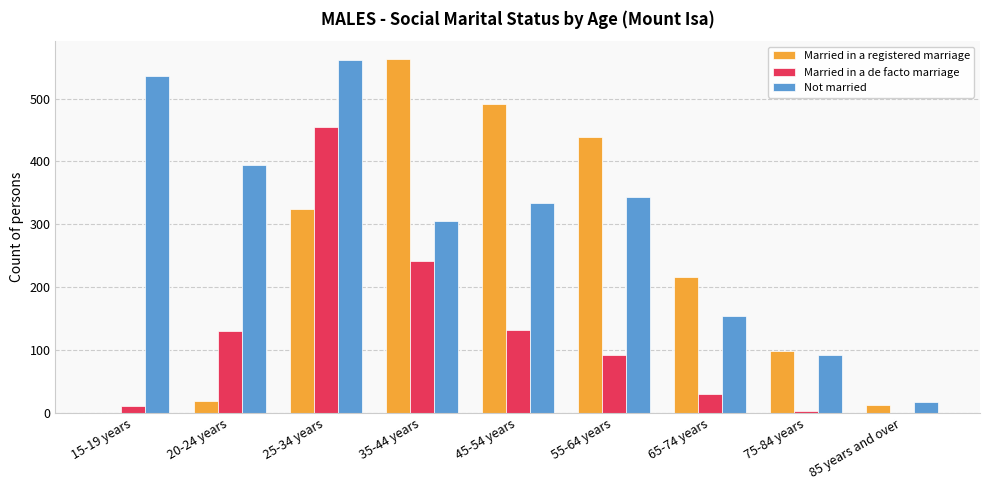

What is the approximate value of Married in a registered marriage at 25-34 years, to the nearest 100?

300